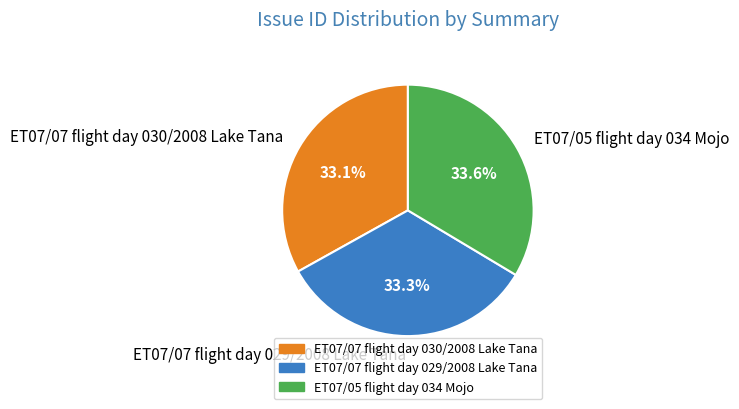

How many segments does this pie chart have?

3